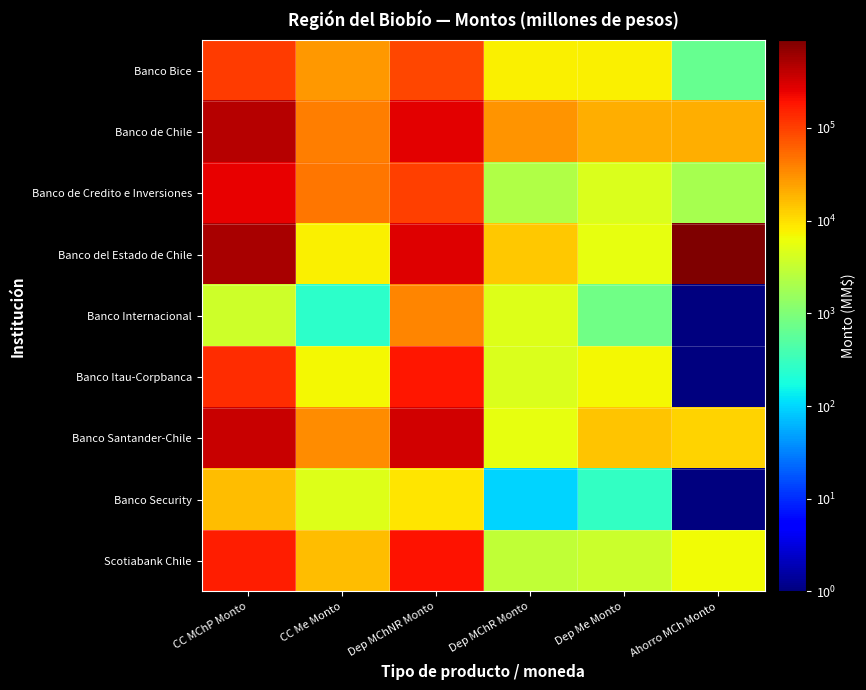

Reading right to left, what are all the values shown in this chart?

Banco Bice: Ahorro MCh Monto=647.4	Dep Me Monto=7564.7	Dep MChR Monto=7912.8	Dep MChNR Monto=91794.9	CC Me Monto=27703.2	CC MChP Monto=104845.4
Banco de Chile: Ahorro MCh Monto=20518.7	Dep Me Monto=20314.2	Dep MChR Monto=28857.4	Dep MChNR Monto=270202.5	CC Me Monto=39741.9	CC MChP Monto=442547.6
Banco de Credito e Inversiones: Ahorro MCh Monto=1926.1	Dep Me Monto=4591.8	Dep MChR Monto=2289.7	Dep MChNR Monto=100142.4	CC Me Monto=44608.1	CC MChP Monto=254445.4
Banco del Estado de Chile: Ahorro MCh Monto=882763.7	Dep Me Monto=5695.4	Dep MChR Monto=13777.3	Dep MChNR Monto=283225.9	CC Me Monto=7739.4	CC MChP Monto=539376.2
Banco Internacional: Ahorro MCh Monto=0.0	Dep Me Monto=779.7	Dep MChR Monto=4740.2	Dep MChNR Monto=36261.6	CC Me Monto=256.4	CC MChP Monto=3580.2
Banco Itau-Corpbanca: Ahorro MCh Monto=0.1	Dep Me Monto=7038.4	Dep MChR Monto=4626.0	Dep MChNR Monto=185386.3	CC Me Monto=6911.7	CC MChP Monto=134161.7
Banco Santander-Chile: Ahorro MCh Monto=12048.9	Dep Me Monto=15038.3	Dep MChR Monto=5599.3	Dep MChNR Monto=334656.5	CC Me Monto=32096.8	CC MChP Monto=359919.8
Banco Security: Ahorro MCh Monto=0.1	Dep Me Monto=278.3	Dep MChR Monto=95.1	Dep MChNR Monto=9103.3	CC Me Monto=4841.6	CC MChP Monto=16814.6
Scotiabank Chile: Ahorro MCh Monto=6532.6	Dep Me Monto=3397.7	Dep MChR Monto=2924.1	Dep MChNR Monto=192092.0	CC Me Monto=16396.3	CC MChP Monto=165542.7